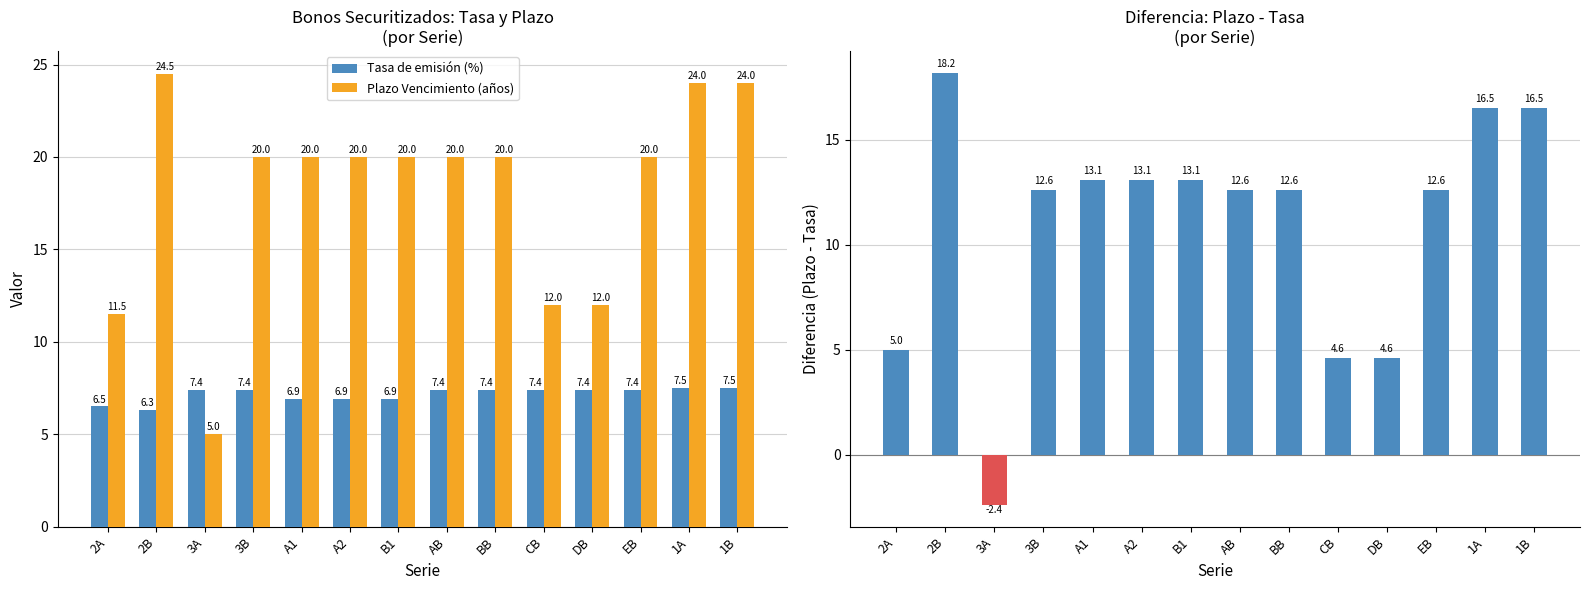

At which label does Diferencia (Plazo - Tasa) first exceed 12?

2B